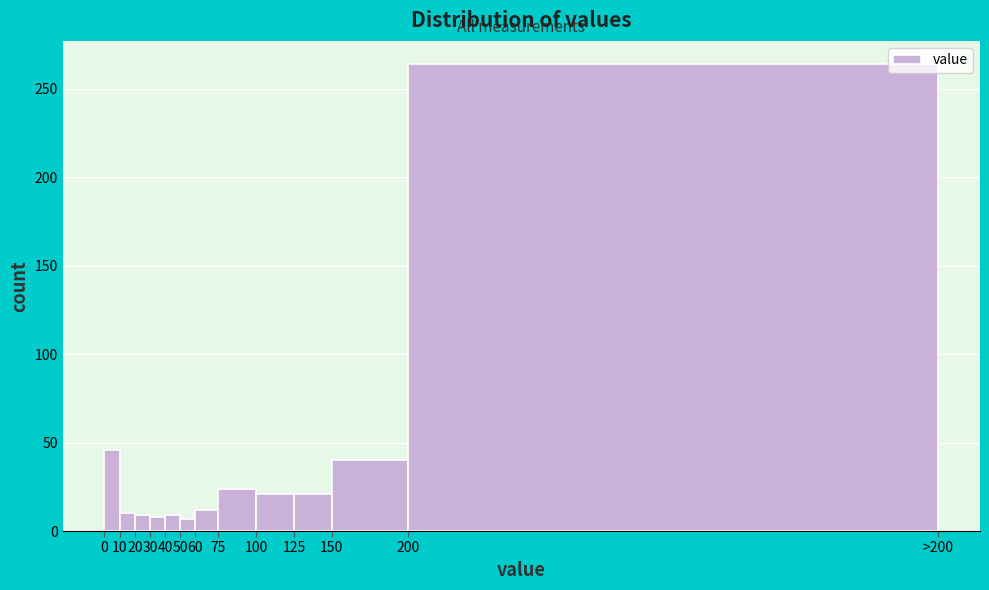

What is the difference between the maximum and second lowest values?

256